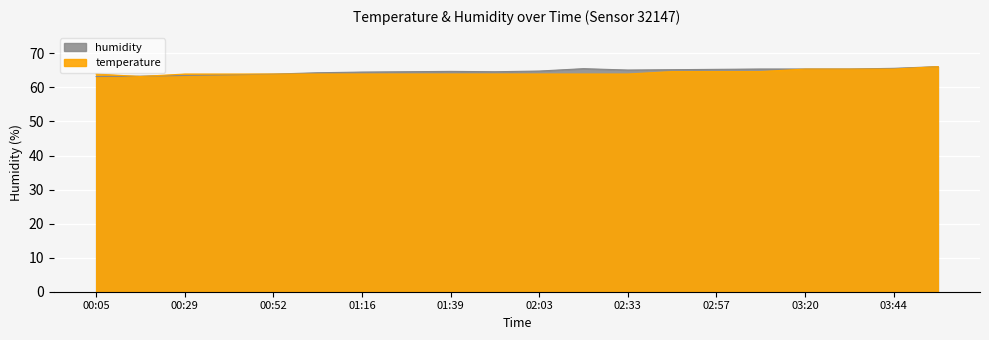

Which series has the largest total across all categories?

humidity